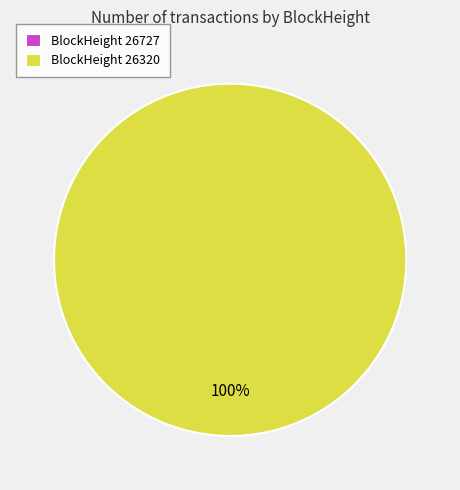

How many segments does this pie chart have?

2